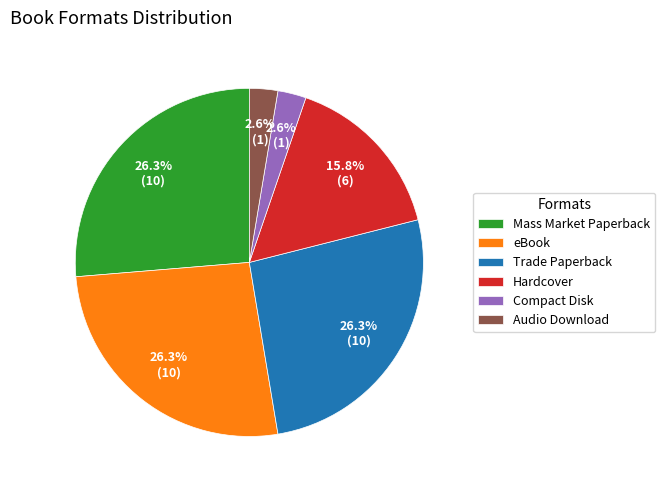

What is the ratio of the value at Trade Paperback to the value at eBook?

1.0